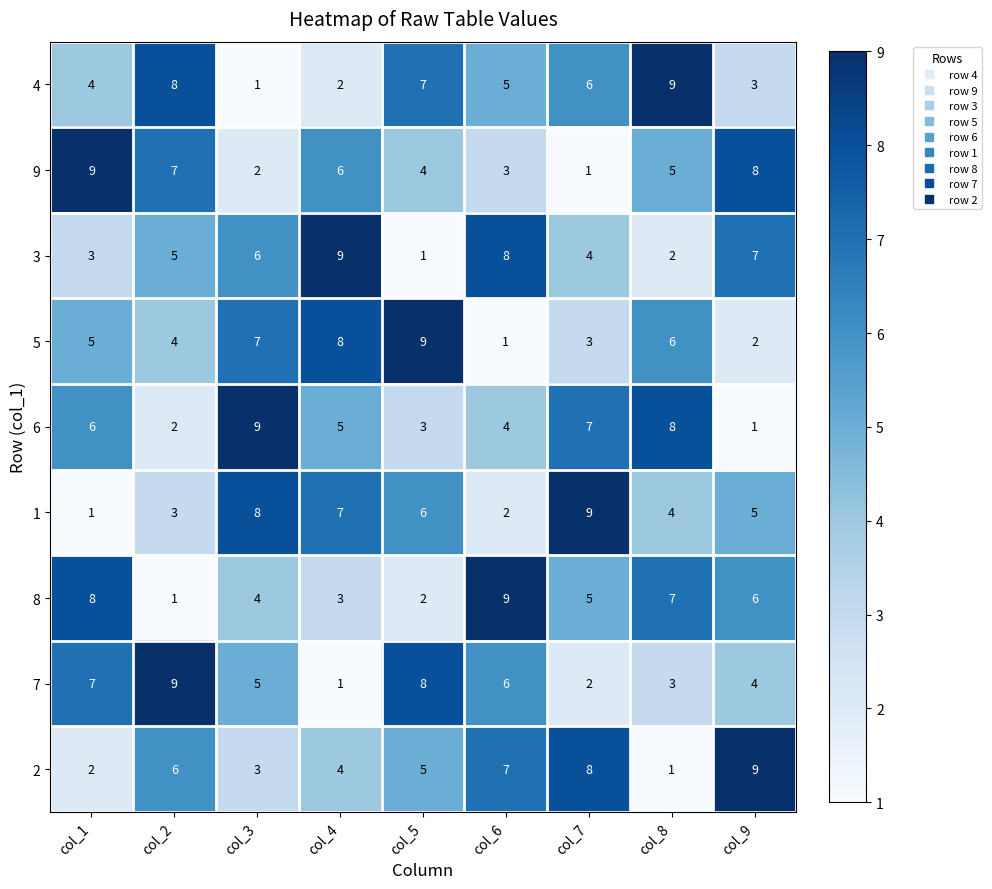

At which label does 1 first exceed 5?

col_3